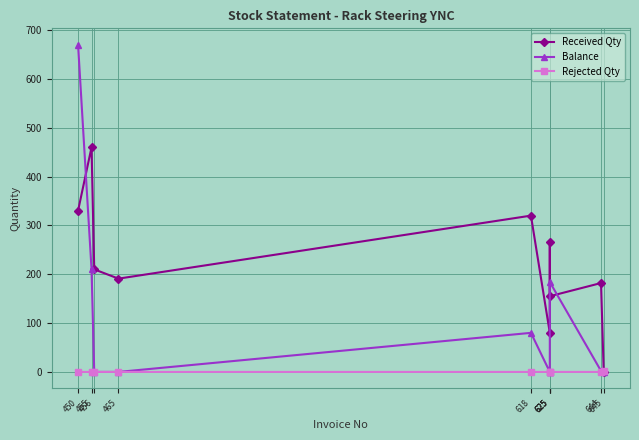

Rank the categories by Received Qty value from highest to lowest.

455, 450, 618, 625, 456, 465, 644, 625, 625, 645